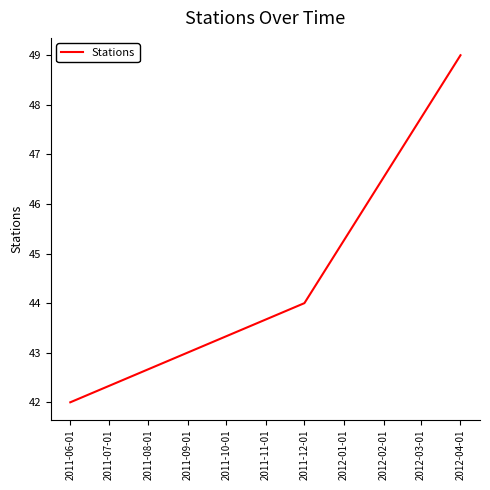

What is the sum of all values?

135